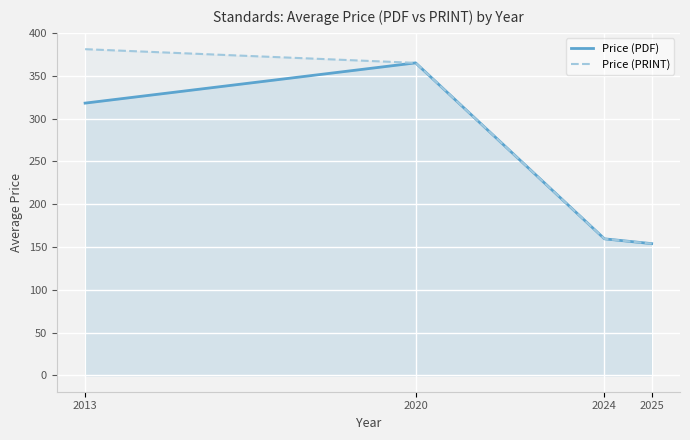

Reading right to left, transcribe all the data shown in this chart.

Price (PDF): 153.9	159.5	365.0	318.0
Price (PRINT): 153.9	159.5	365.0	381.0